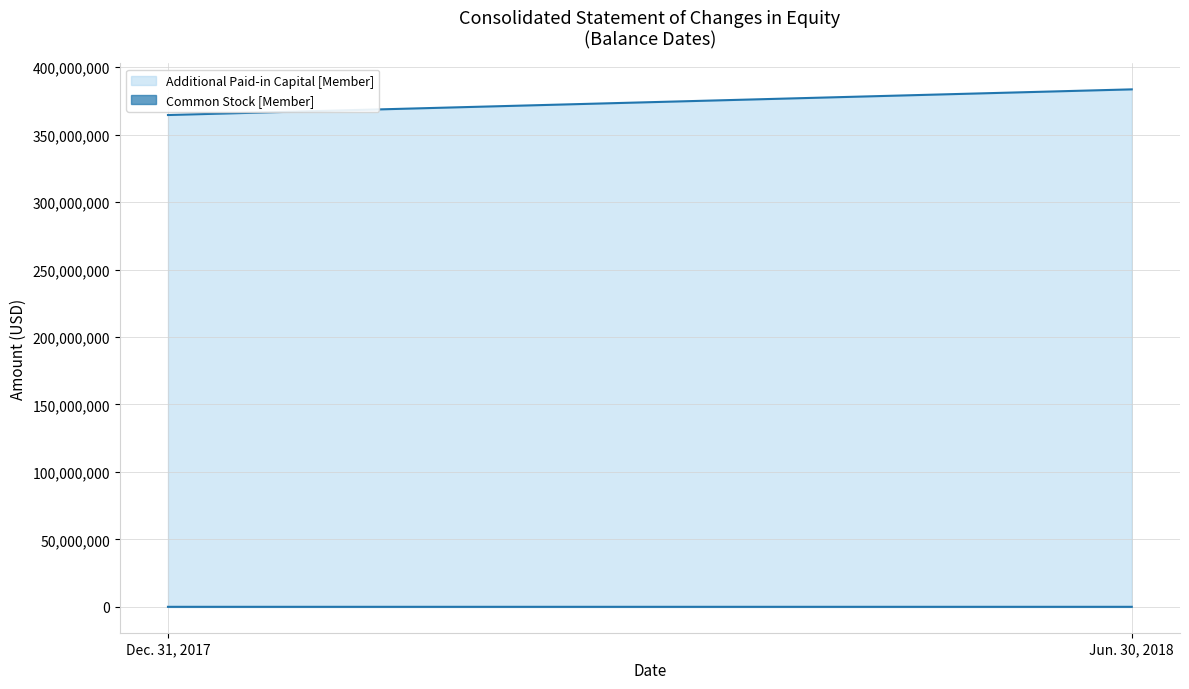

What is the value of the Additional Paid-in Capital [Member] point at the 2nd from the left?

383543035